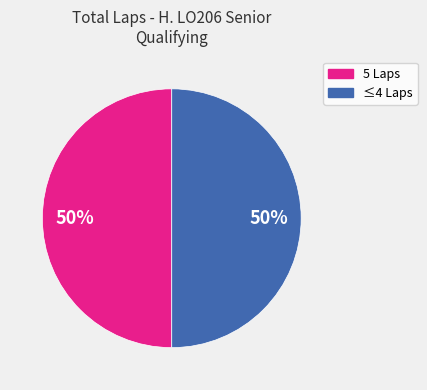

To the nearest percent, what is the average slice percentage?

50%